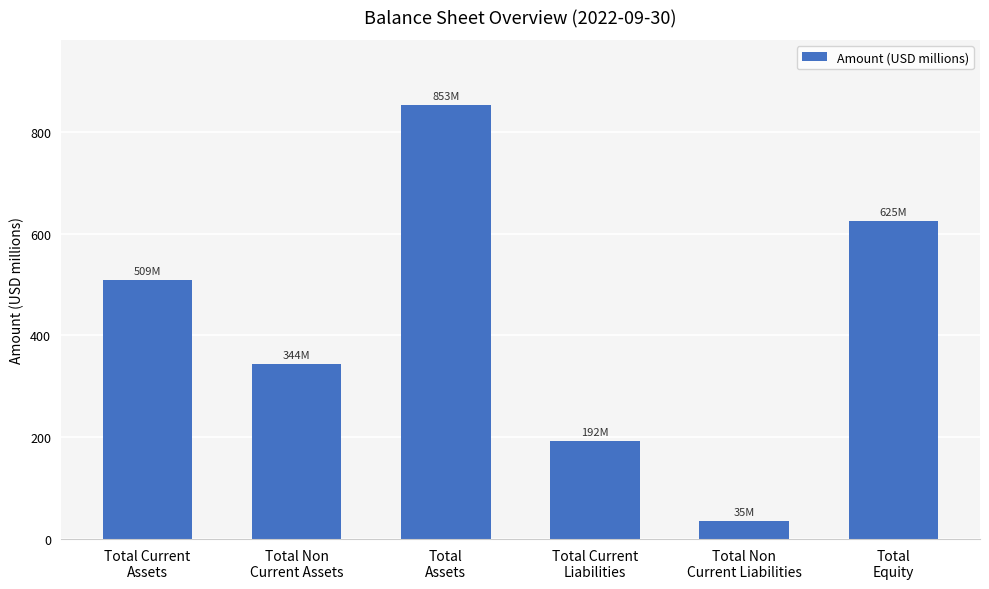

What is the label of the 4th bar from the left?

Total Current
Liabilities